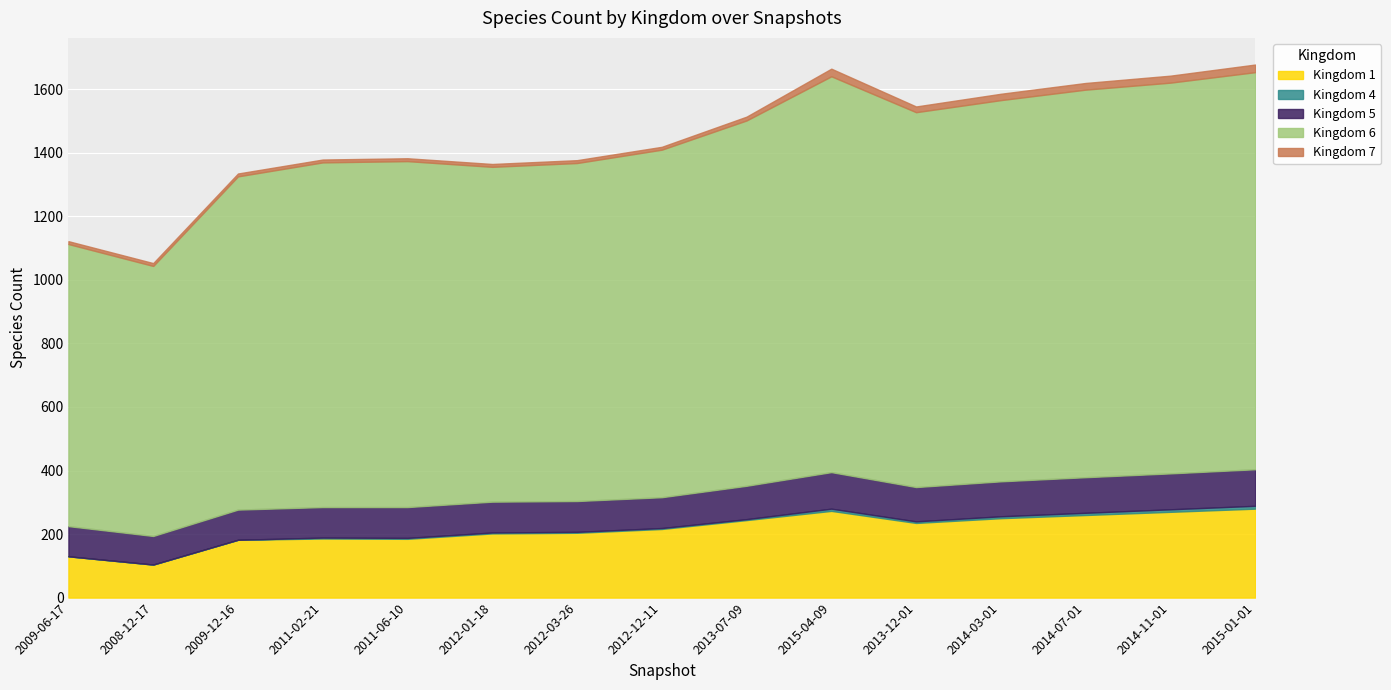

True or false: 5 and 6 intersect in this chart.

False